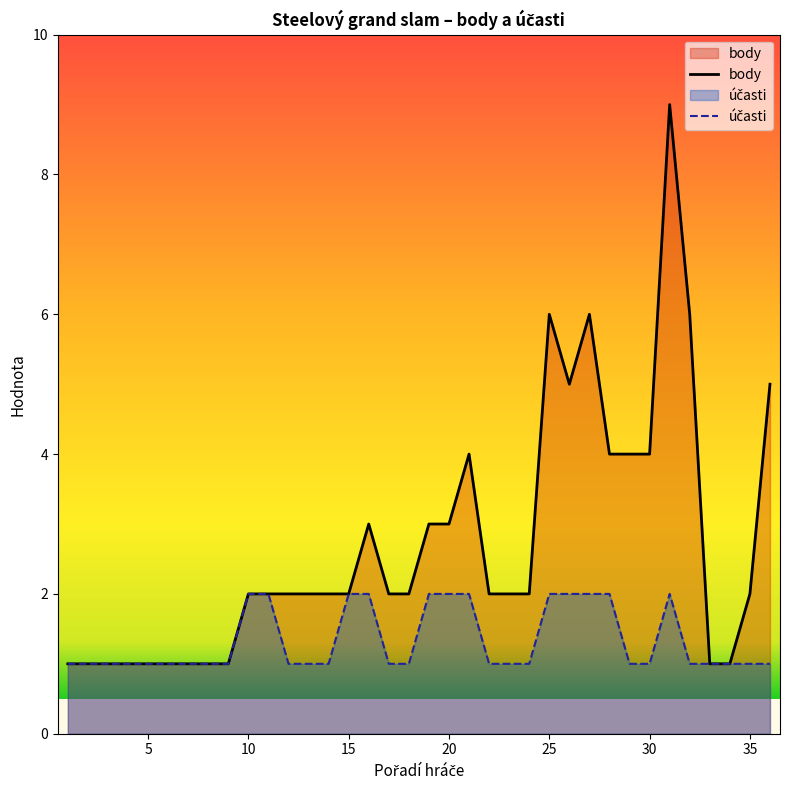

True or false: body has a value of 1 at 35.

False